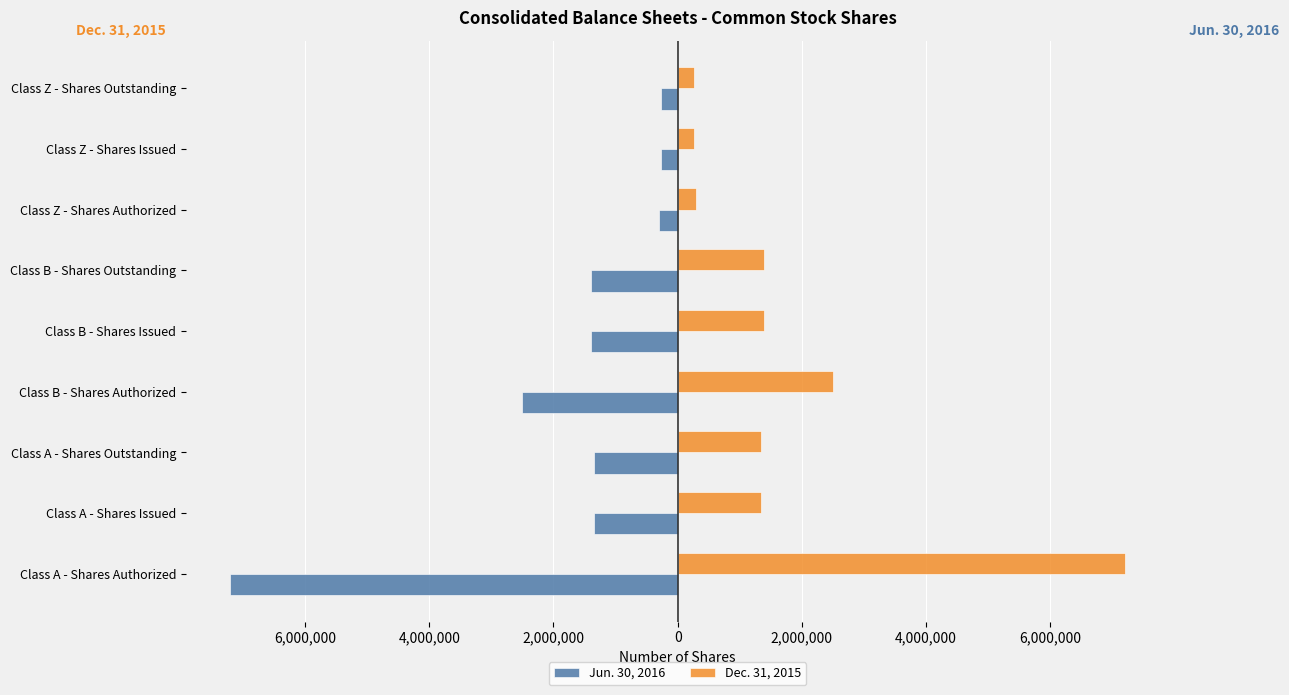

What are all the series names shown in the legend?

Jun. 30, 2016, Dec. 31, 2015